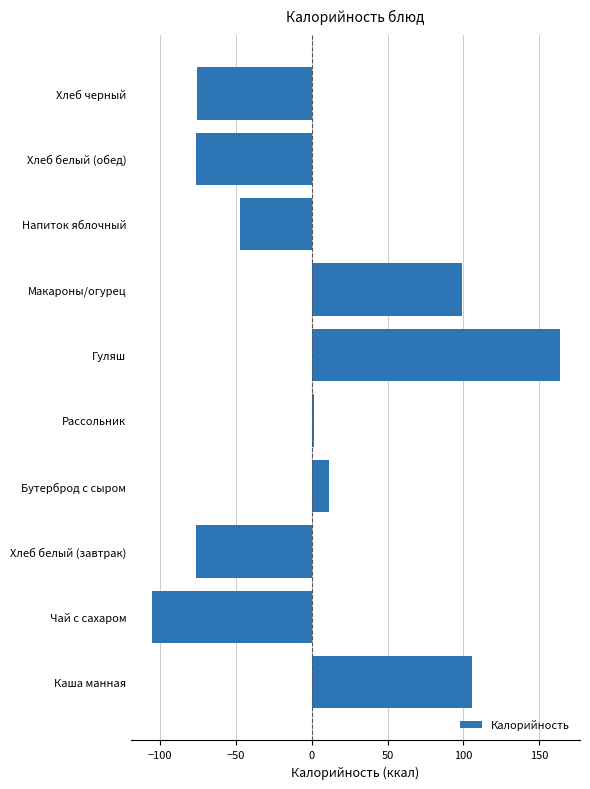

What is the change in value from Чай с сахаром to Хлеб черный?

+30.1